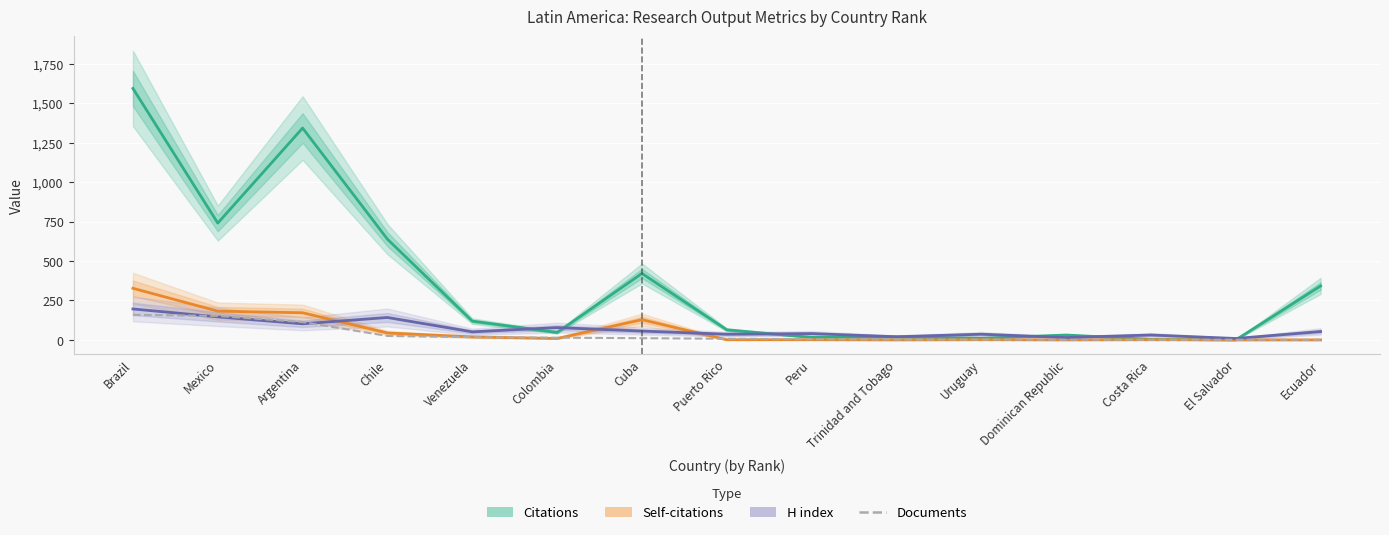

What is the label of the 8th point from the right?

Puerto Rico